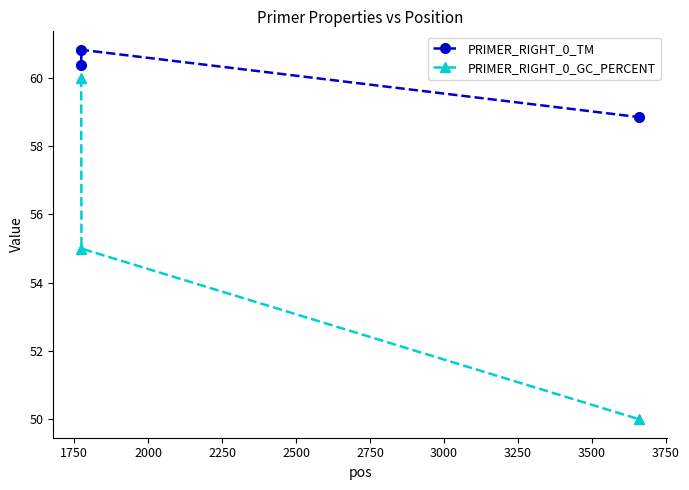

What is the smallest value displayed?

50.0